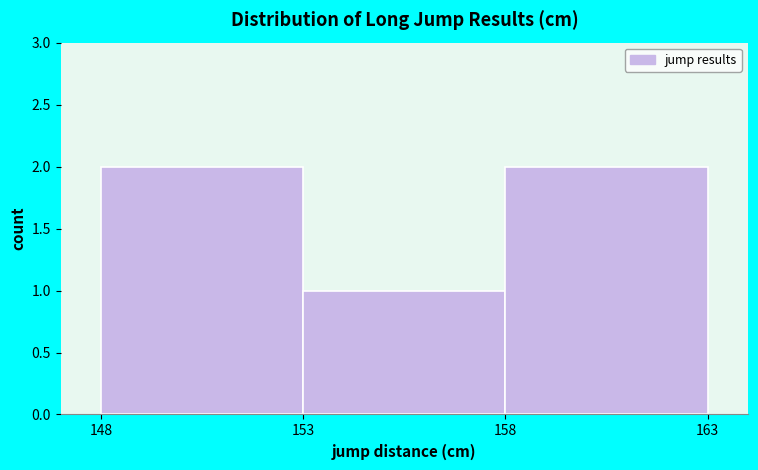

Reading left to right, transcribe this chart: for each bar, give the range it covers on the x-axis and its height. The values are not printed on the chart, so give them approximately, as read against the axis.

148 to 153: 2
153 to 158: 1
158 to 163: 2